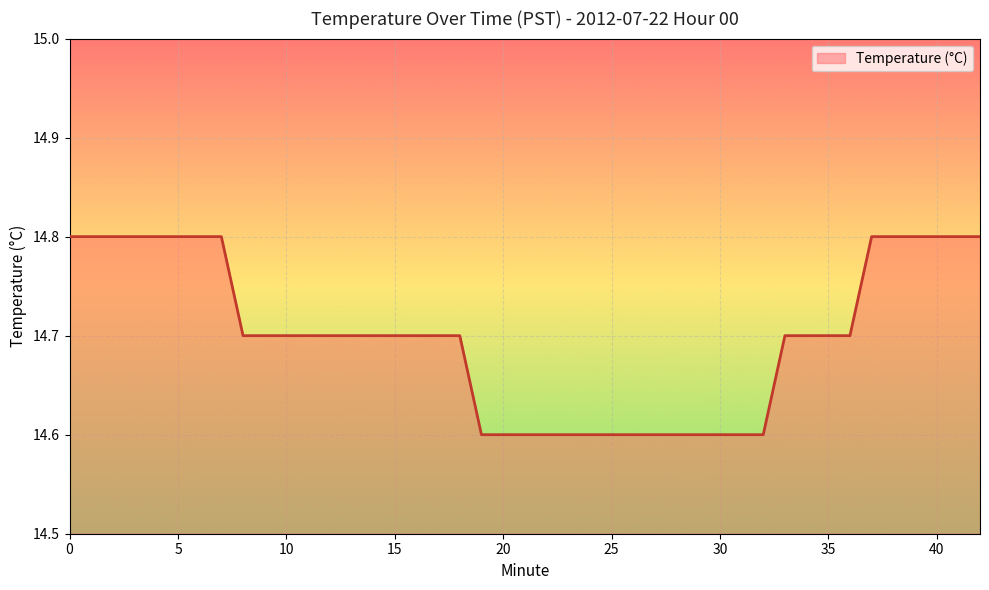

What is the smallest value displayed?

14.6